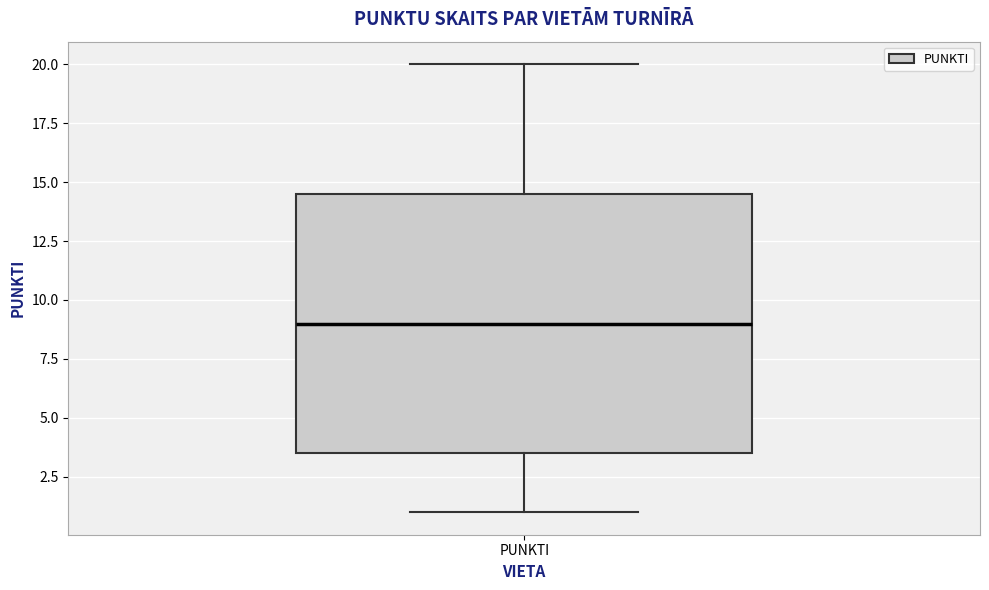

Where is the lower edge of the box for PUNKTI on the y-axis? The values are not printed on the chart, so give them approximately, as read against the axis.

3.5